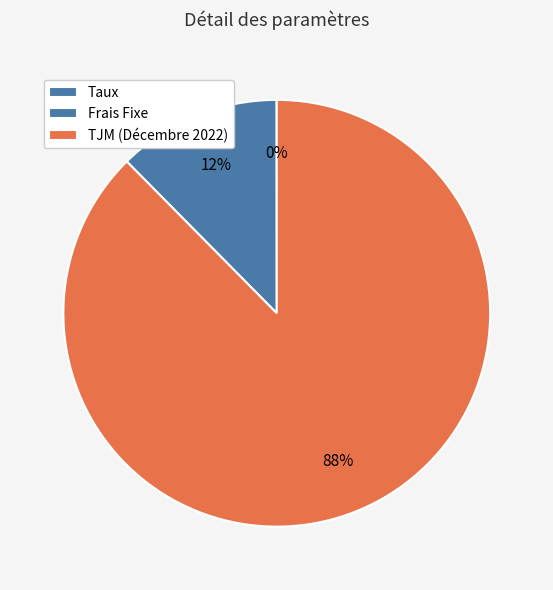

Is there any slice that represents more than half of the pie?

Yes